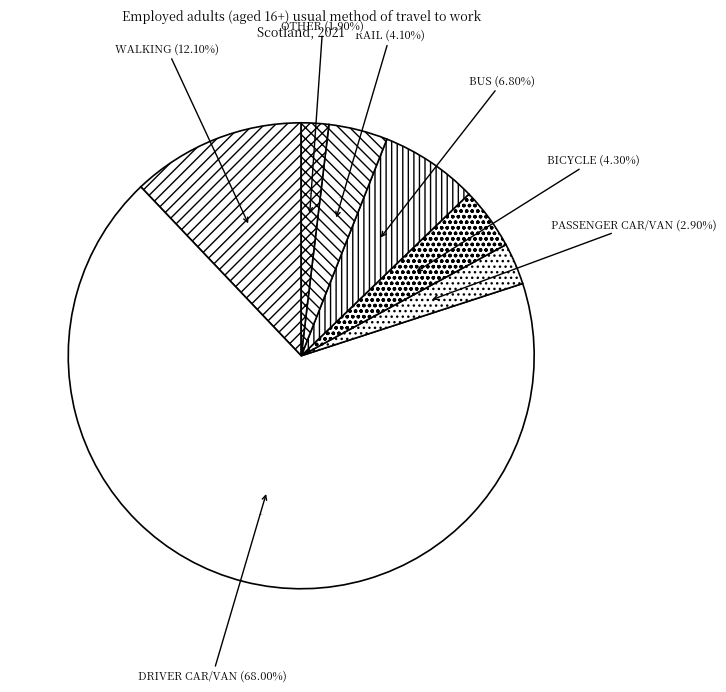

What percentage is NOT represented by Driver Car/Van?

32.1%